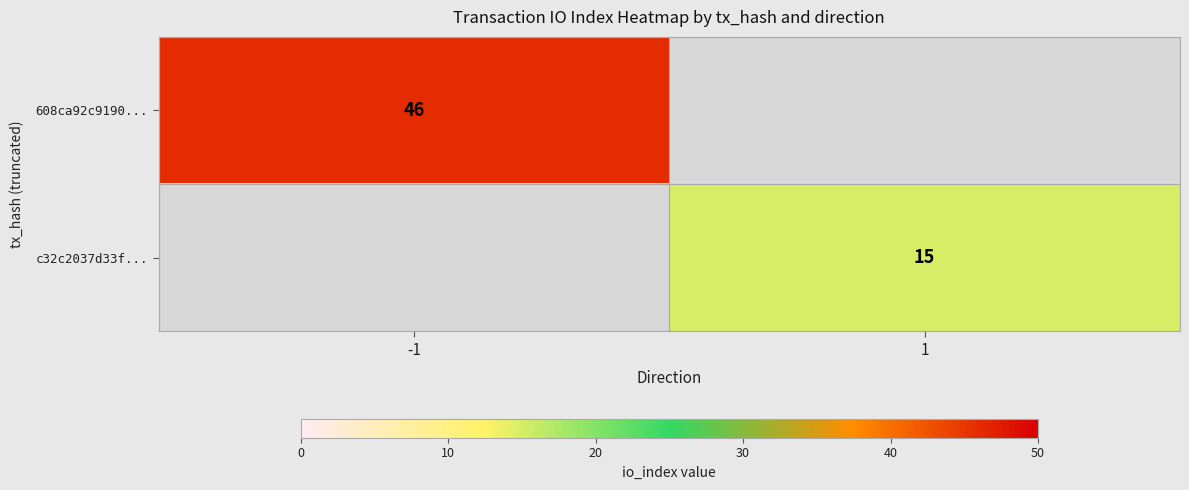

Which has a higher value, 1 or -1?

-1